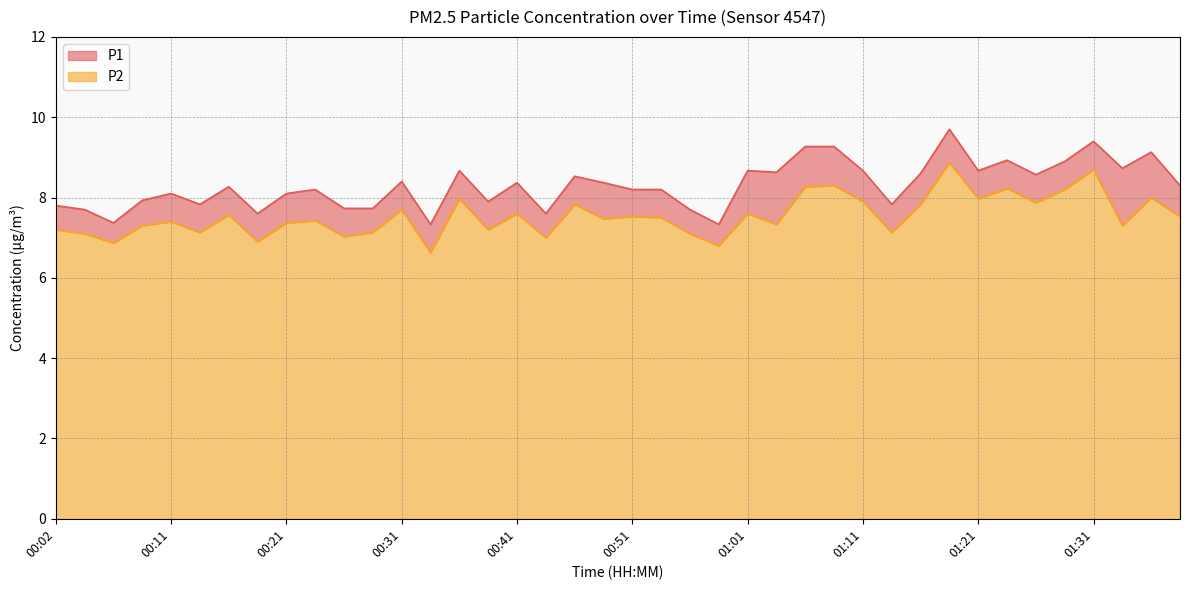

What is the label of the 37th point from the right?

00:09